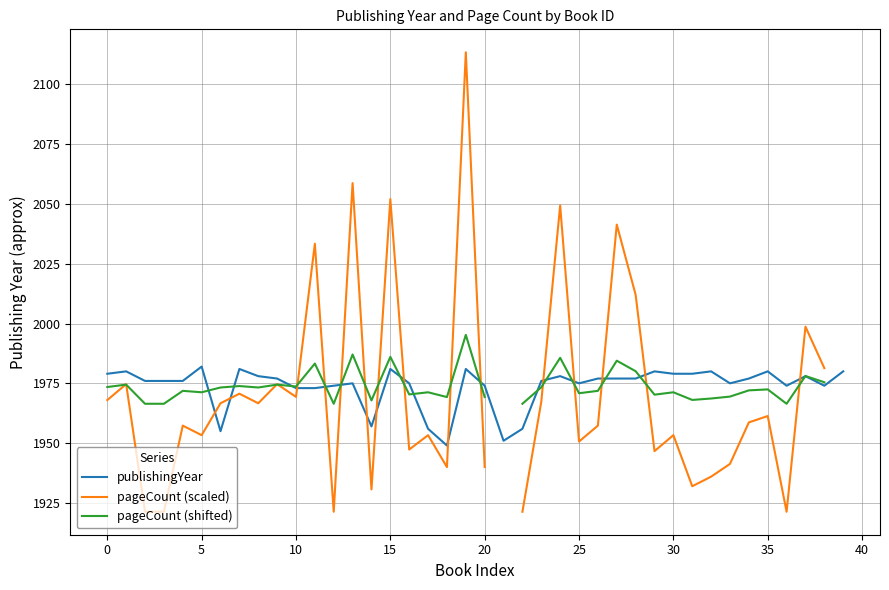

In pageCount (shifted), how many points are higher than both neighbors (excluding endpoints)?

14